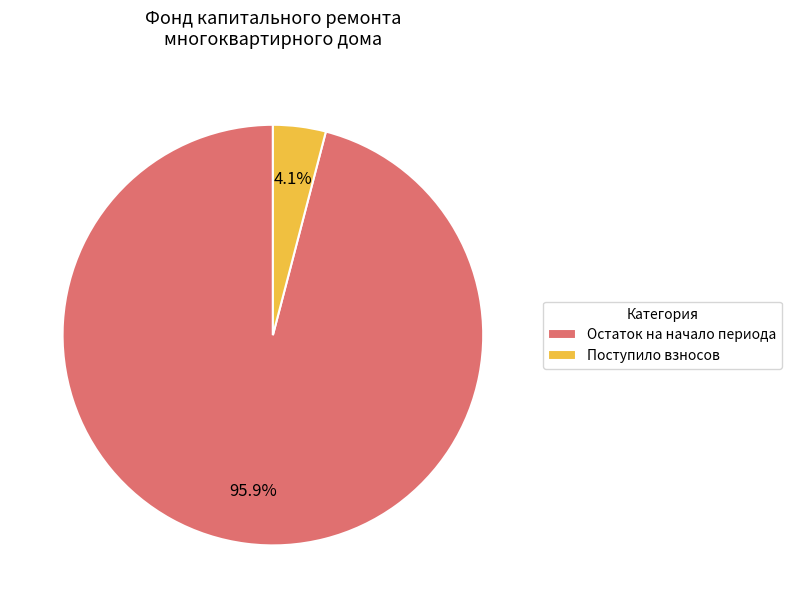

To the nearest percent, what is the average slice percentage?

50%